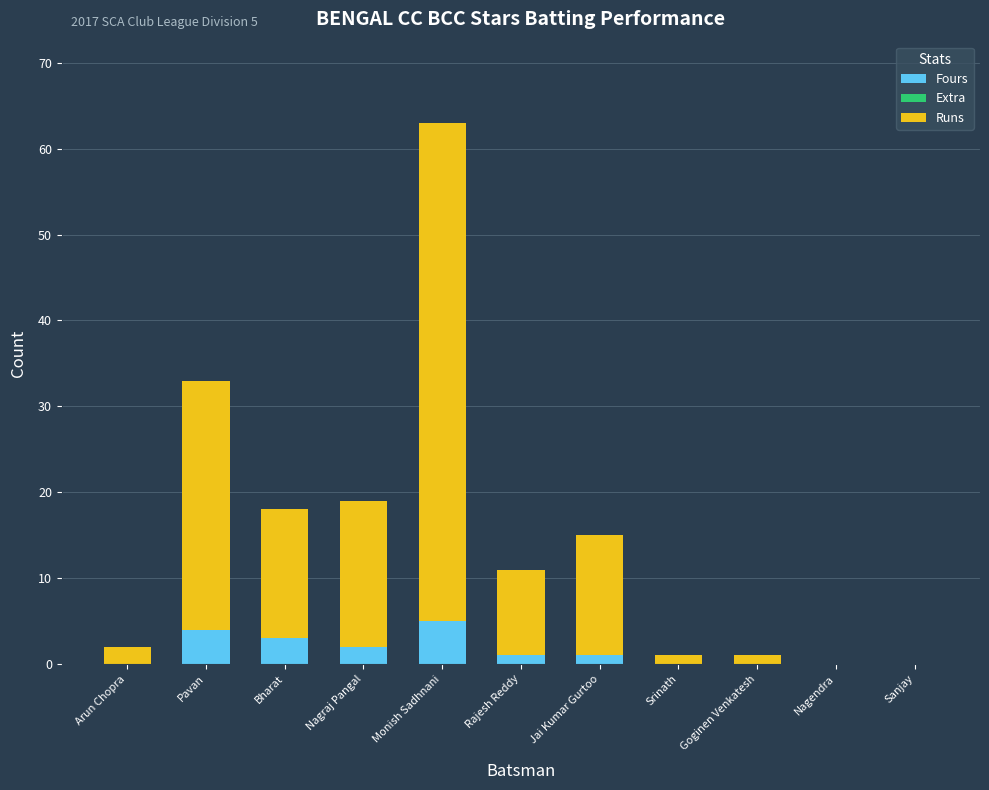

Does the chart contain stacked bars?

Yes